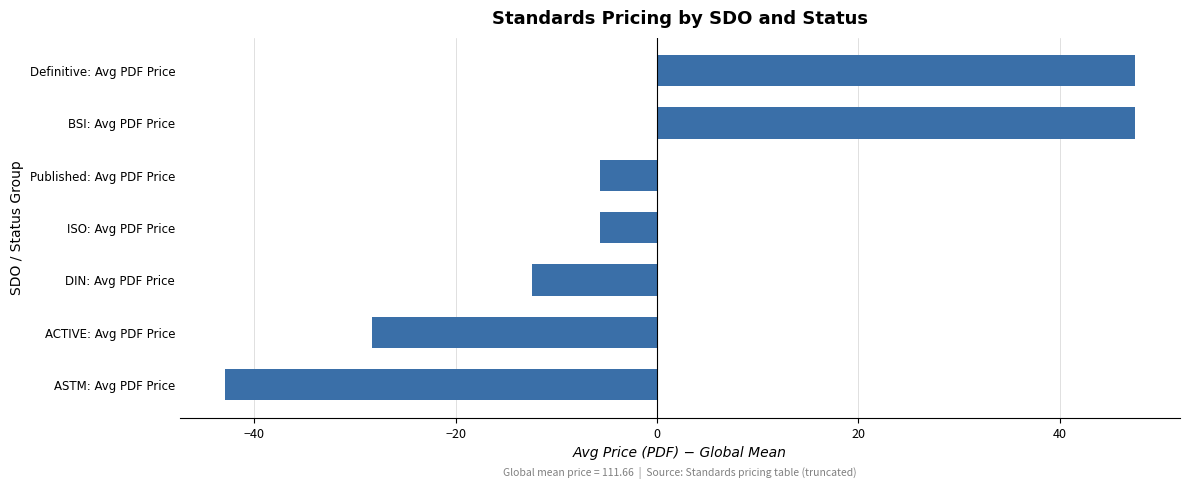

What value does the data have at DIN: Avg PDF Price?

-12.4